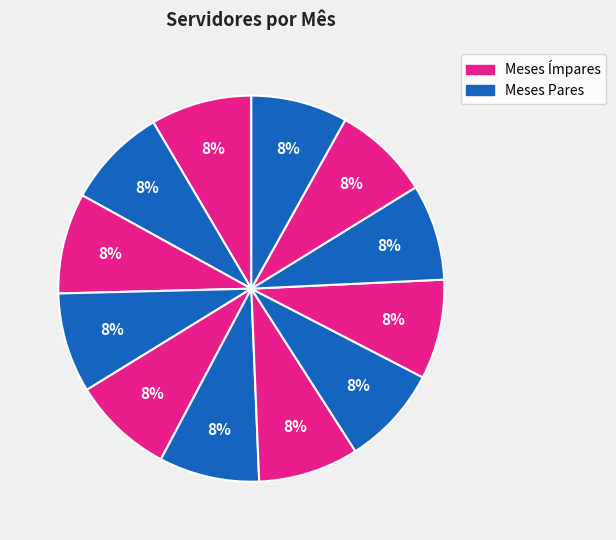

Count the number of slices in the pie.

12